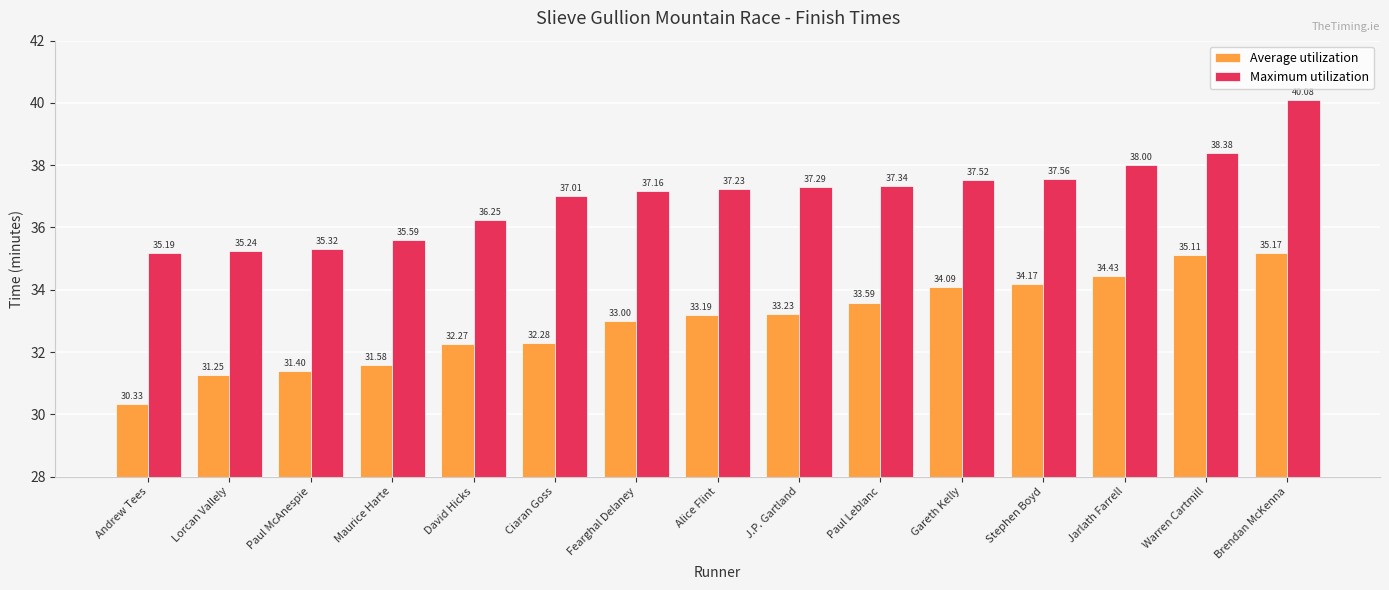

How many groups of bars are there?

15